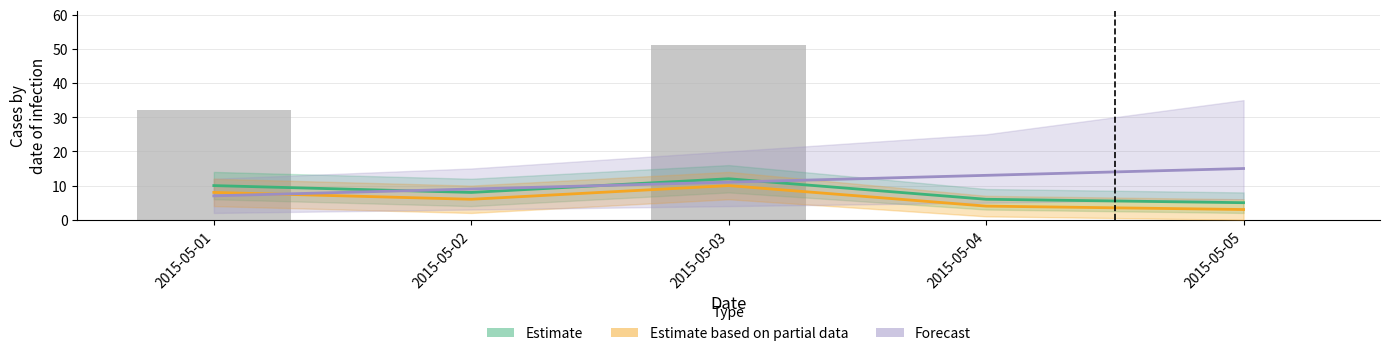

How many data points in Estimate are above 8?

2